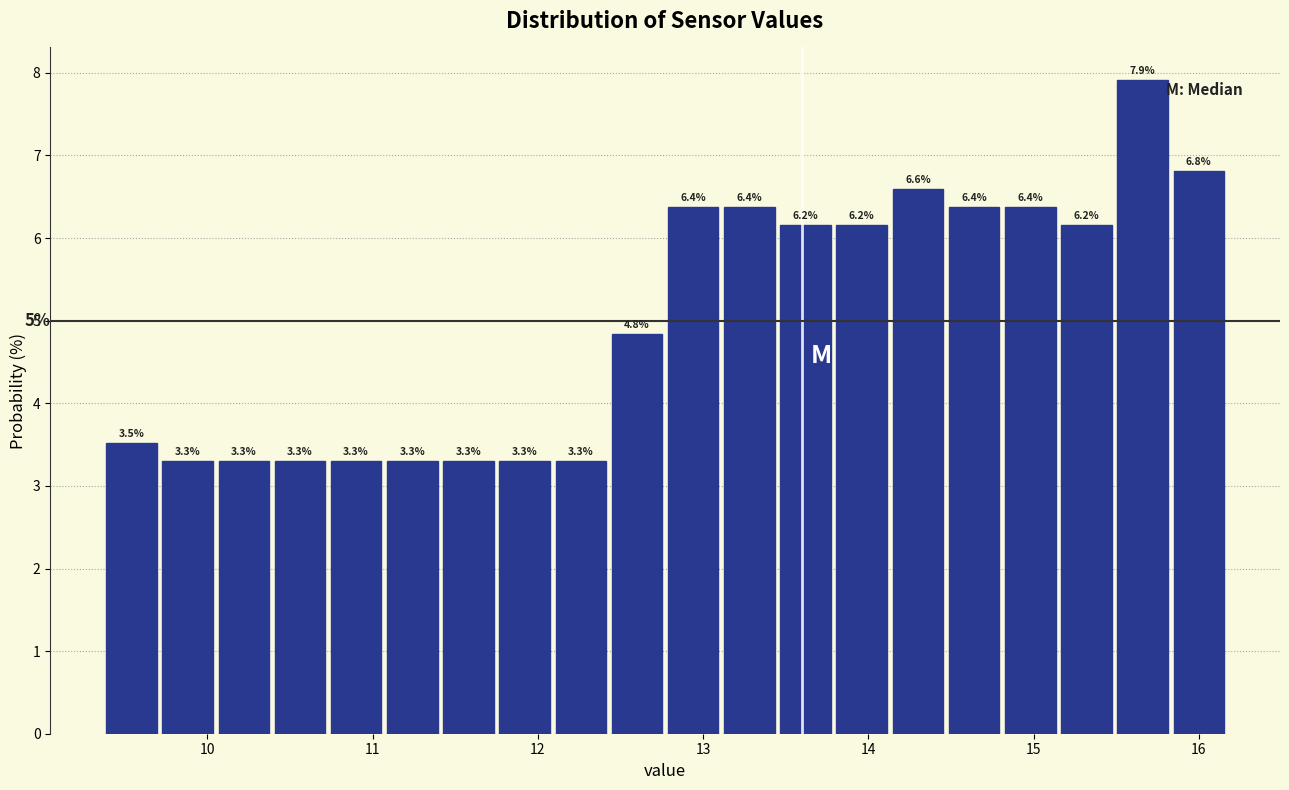

Read against the x-axis, roughly where is the centre of the tallest bar?

15.7